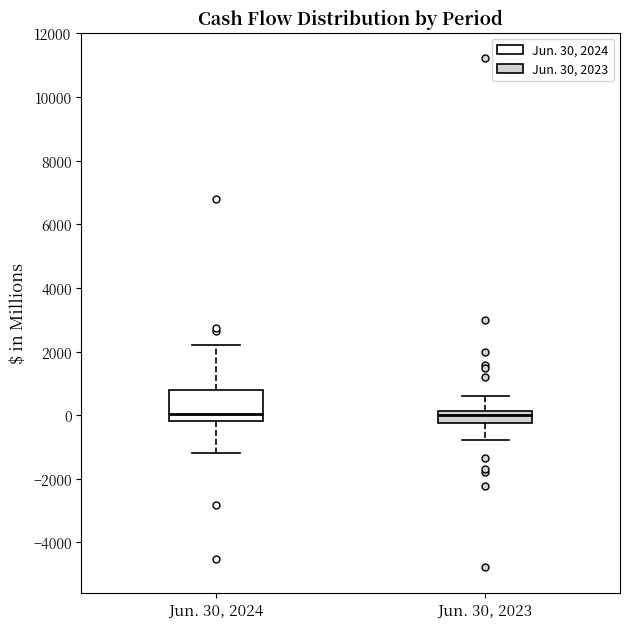

Reading left to right, read every box against the y-axis: the position of its median line, the range the box covers, and the ends of its whiskers. The values are not printed on the chart, so give them approximately, as read against the axis.

Jun. 30, 2024: median 0, box -200 to 800, whiskers -1200 to 2200
Jun. 30, 2023: median 0, box -200 to 200, whiskers -800 to 600